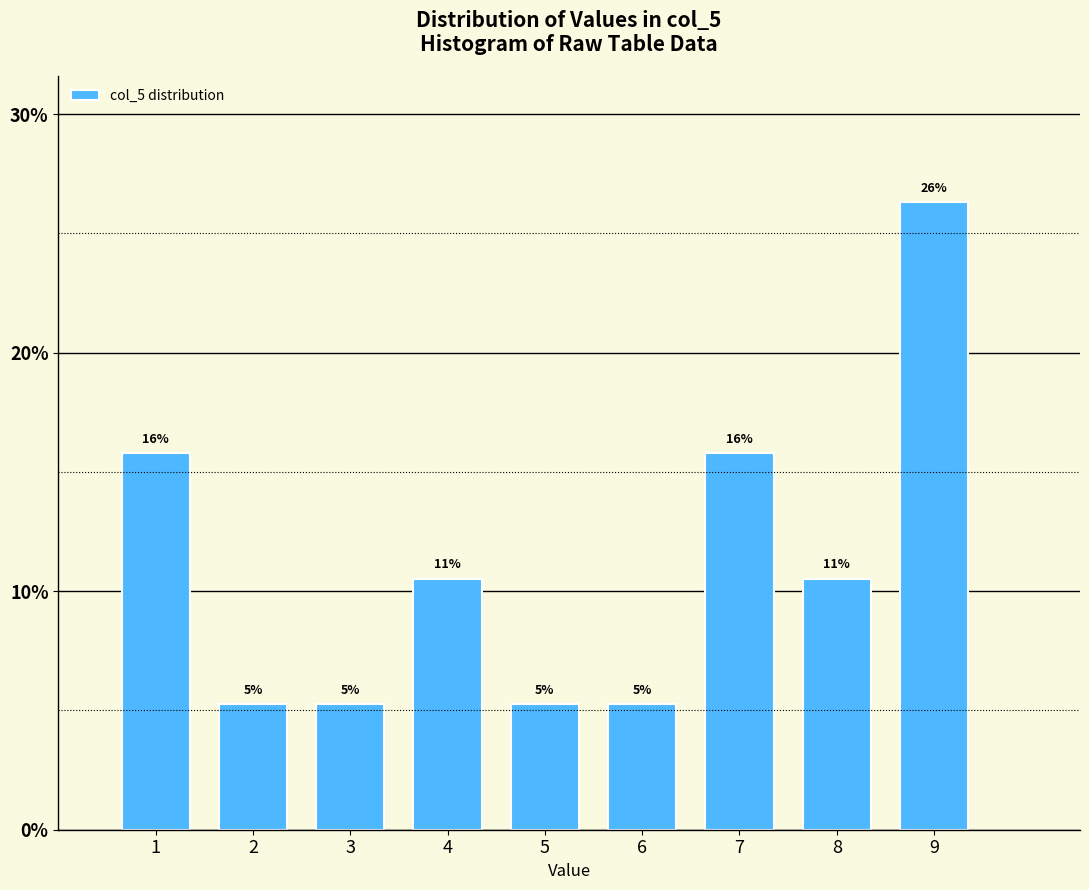

How many bars are there in total?

9